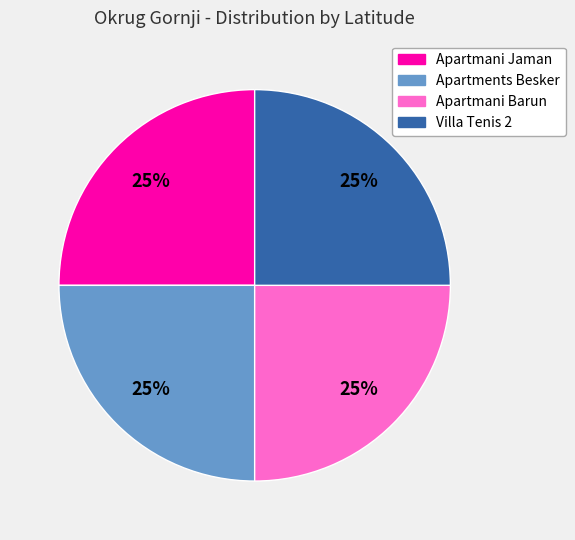

Approximately how many times larger is the value at Villa Tenis 2 compared to Apartmani Jaman?

1.0